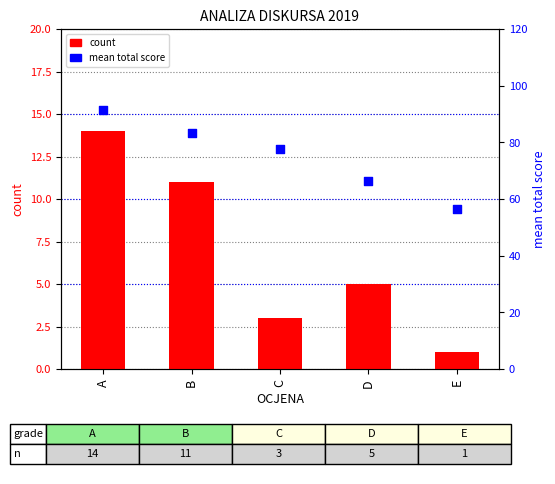

What is the total value across all series at A?

105.4